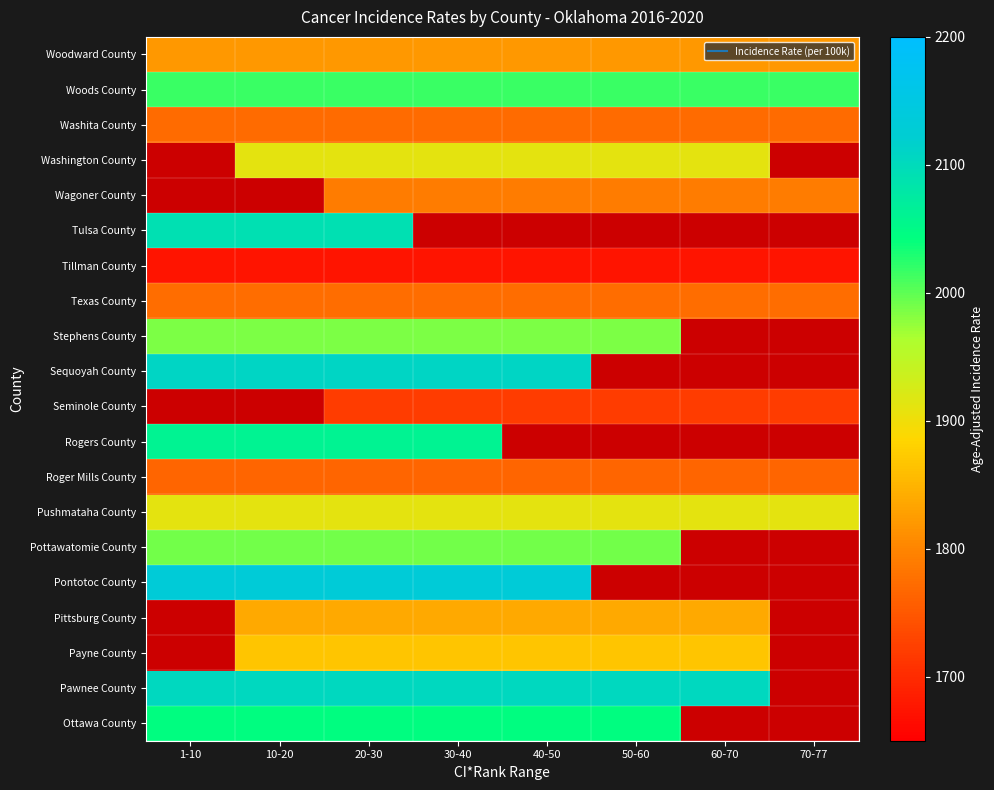

True or false: Pittsburg County has a value of 1838.8 at 50-60.

True